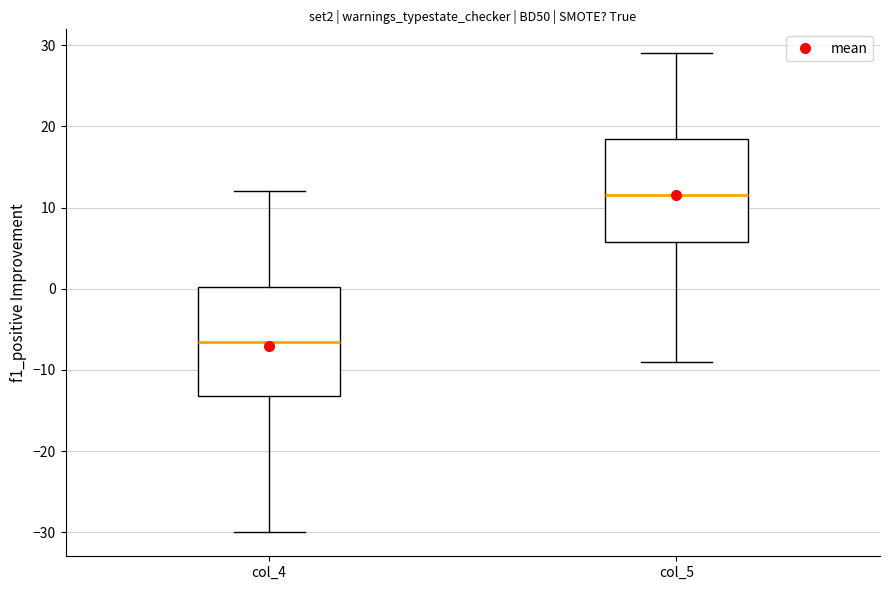

Where is the upper edge of the box for col_4 on the y-axis? The values are not printed on the chart, so give them approximately, as read against the axis.

0